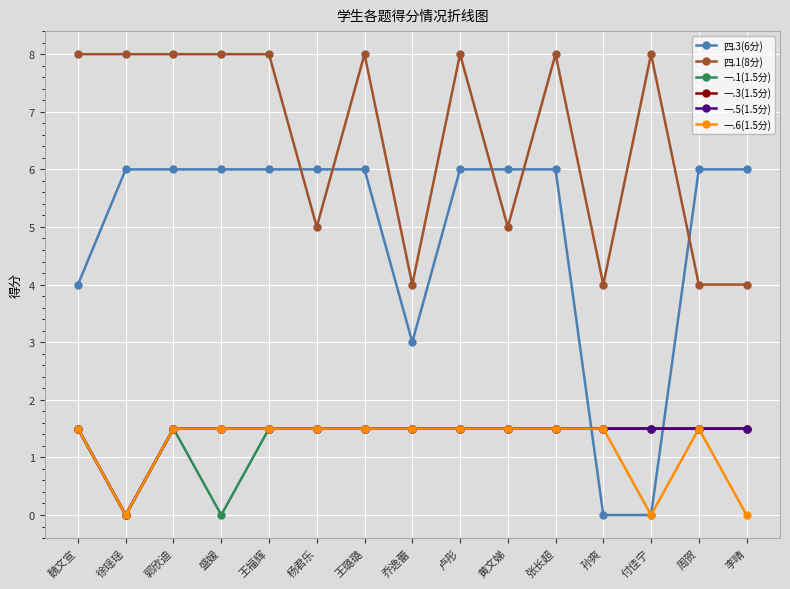

At which label does 一.5(1.5分) reach its peak?

魏文宣